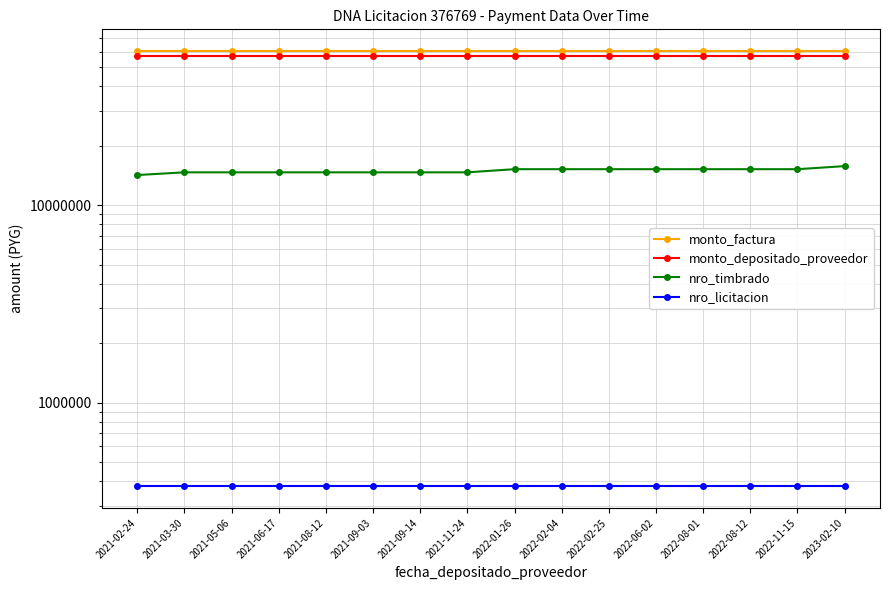

The monto_factura series shows 60400000 at 2021-11-24. True or false?

True